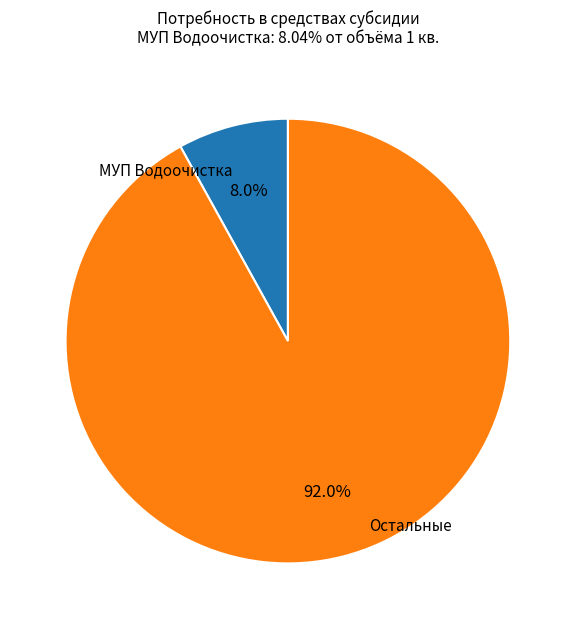

Is there any slice that represents more than half of the pie?

Yes